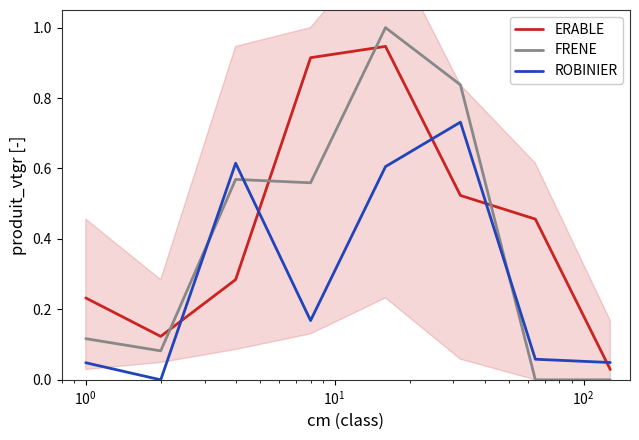

What is the value of the ERABLE point at the 3rd from the left?

0.3